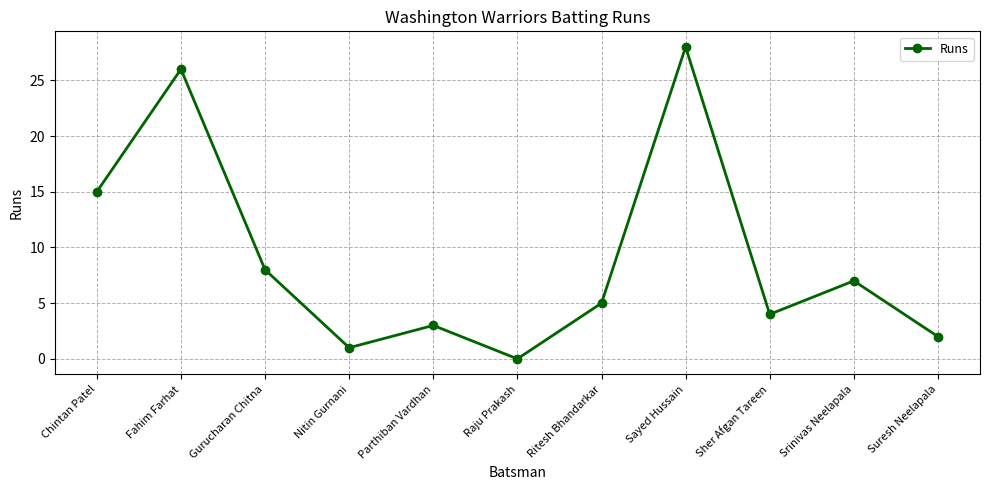

What is the difference between the maximum and minimum values?

28